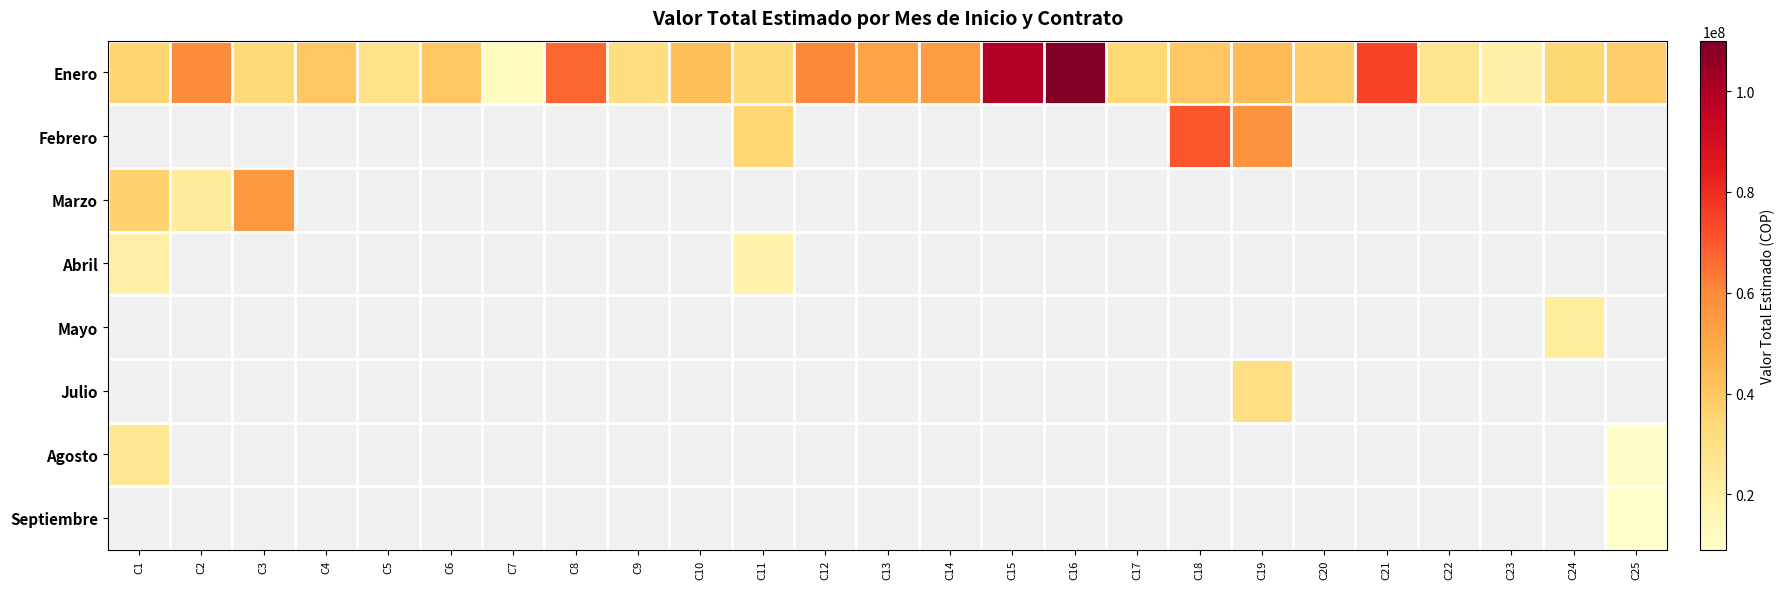

True or false: Marzo has a value of 36227070.0 at C1.

True